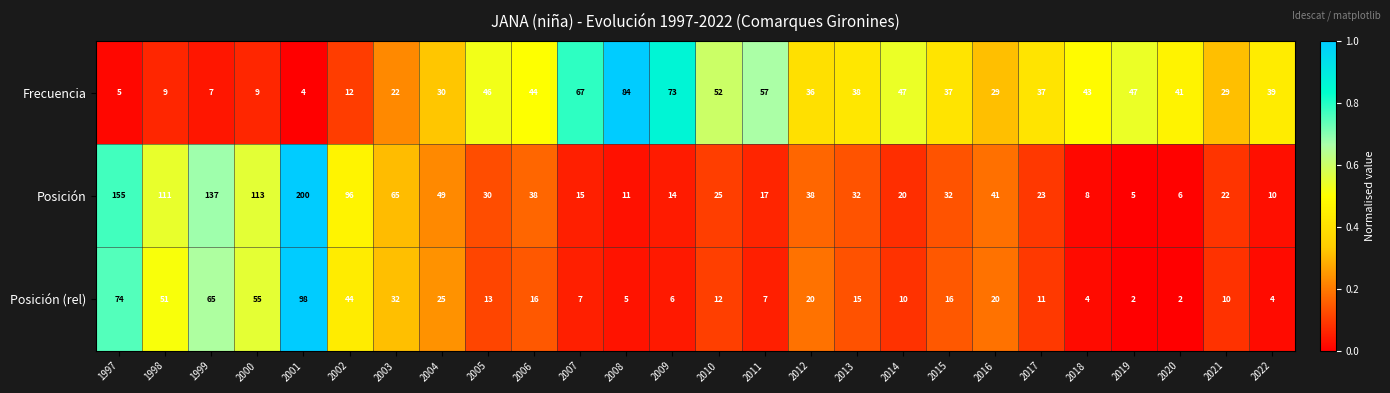

List the series in order of their peak value, highest first.

Posición, Posición (rel), Frecuencia